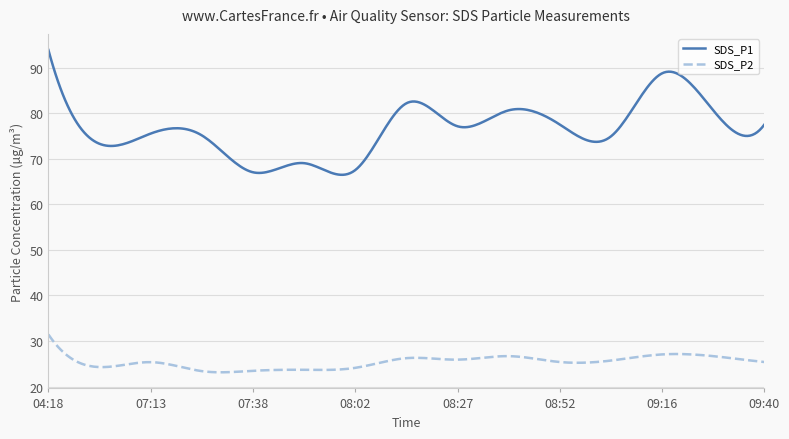

How many lines are shown in the chart?

2